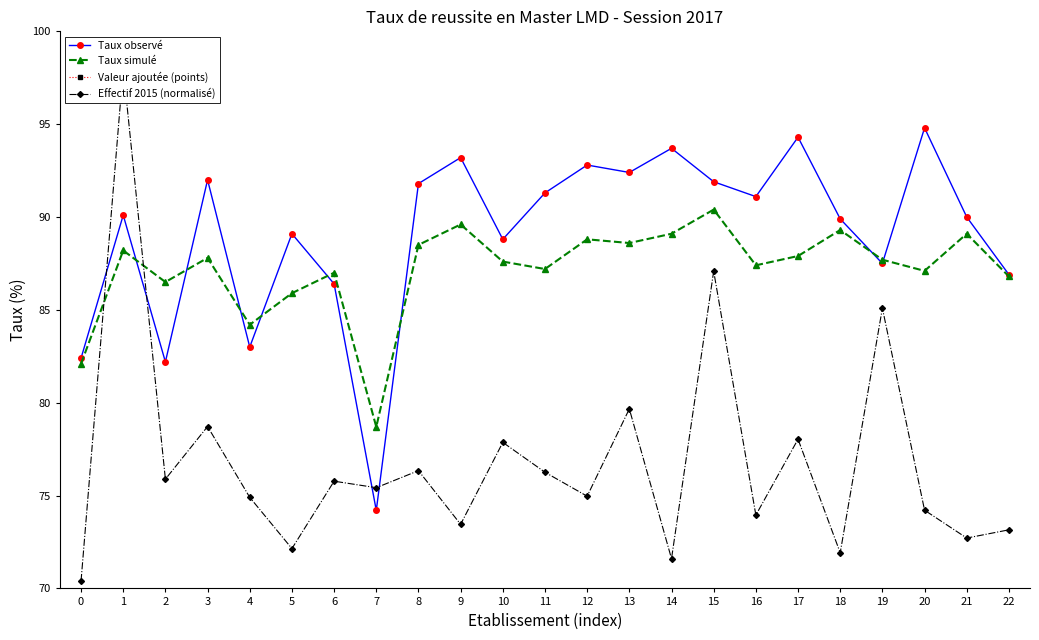

Reading left to right, what are all the values shown in this chart?

Taux observé: 82.4	90.1	82.2	92.0	83.0	89.1	86.4	74.2	91.8	93.2	88.8	91.3	92.8	92.4	93.7	91.9	91.1	94.3	89.9	87.5	94.8	90.0	86.9
Taux simulé: 82.1	88.2	86.5	87.8	84.2	85.9	87.0	78.7	88.5	89.6	87.6	87.2	88.8	88.6	89.1	90.4	87.4	87.9	89.3	87.7	87.1	89.1	86.8
Valeur ajoutée (points): 0.3	1.9	-4.3	4.2	-1.2	3.2	-0.6	-4.5	3.3	3.6	1.2	4.1	4.0	3.8	4.6	1.5	3.7	6.4	0.6	-0.2	7.7	0.9	0.1
Effectif 2015 (normalisé): 70.4	98.0	75.9	78.7	74.9	72.1	75.8	75.4	76.3	73.5	77.9	76.3	75.0	79.7	71.6	87.1	73.9	78.0	71.9	85.1	74.2	72.7	73.2